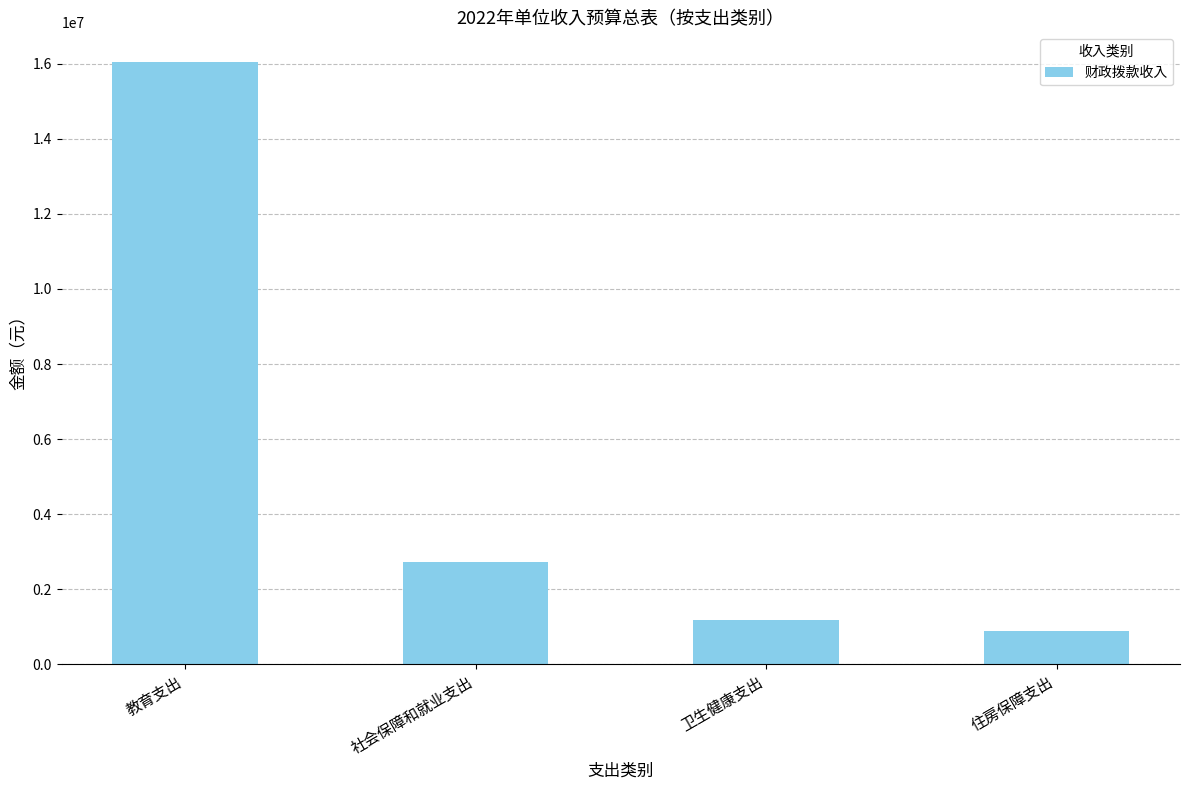

What position from the left is 卫生健康支出?

3